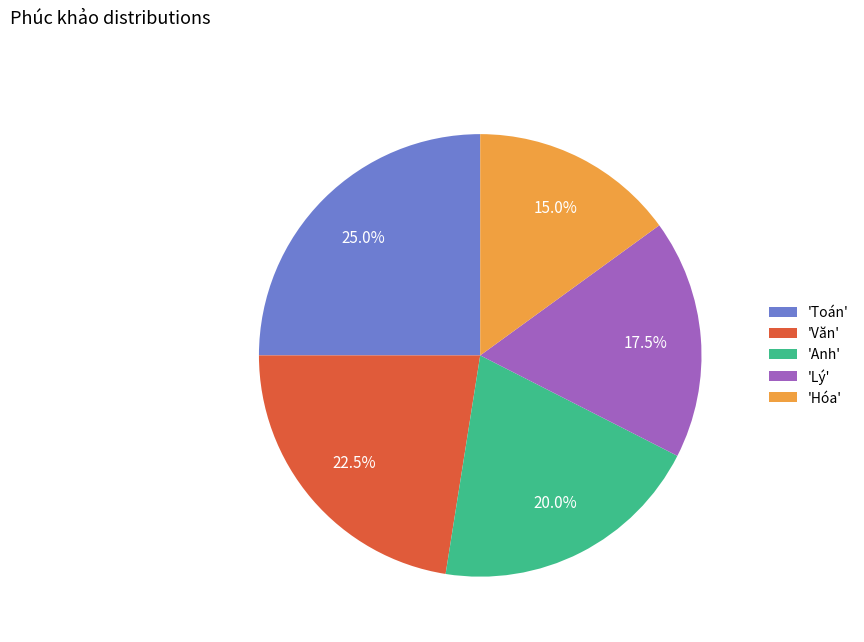

To the nearest percent, what is the difference between the largest and smallest slice percentages?

10%